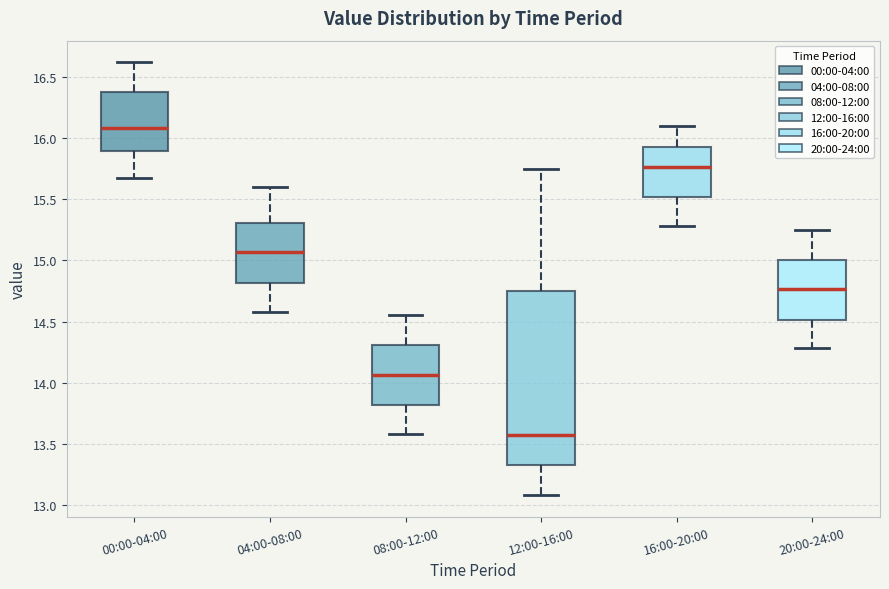

Reading left to right, read every box against the y-axis: the position of its median line, the range the box covers, and the ends of its whiskers. The values are not printed on the chart, so give them approximately, as read against the axis.

00:00-04:00: median 16.10, box 15.90 to 16.40, whiskers 15.65 to 16.60
04:00-08:00: median 15.05, box 14.80 to 15.30, whiskers 14.60 to 15.60
08:00-12:00: median 14.05, box 13.80 to 14.30, whiskers 13.60 to 14.55
12:00-16:00: median 13.60, box 13.30 to 14.75, whiskers 13.10 to 15.75
16:00-20:00: median 15.75, box 15.50 to 15.95, whiskers 15.30 to 16.10
20:00-24:00: median 14.75, box 14.50 to 15.00, whiskers 14.30 to 15.25